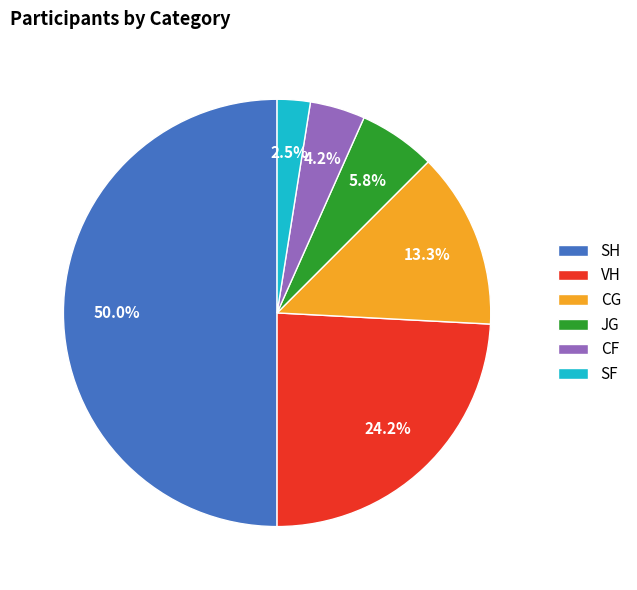

Is it true that SH is 50% of the pie?

True